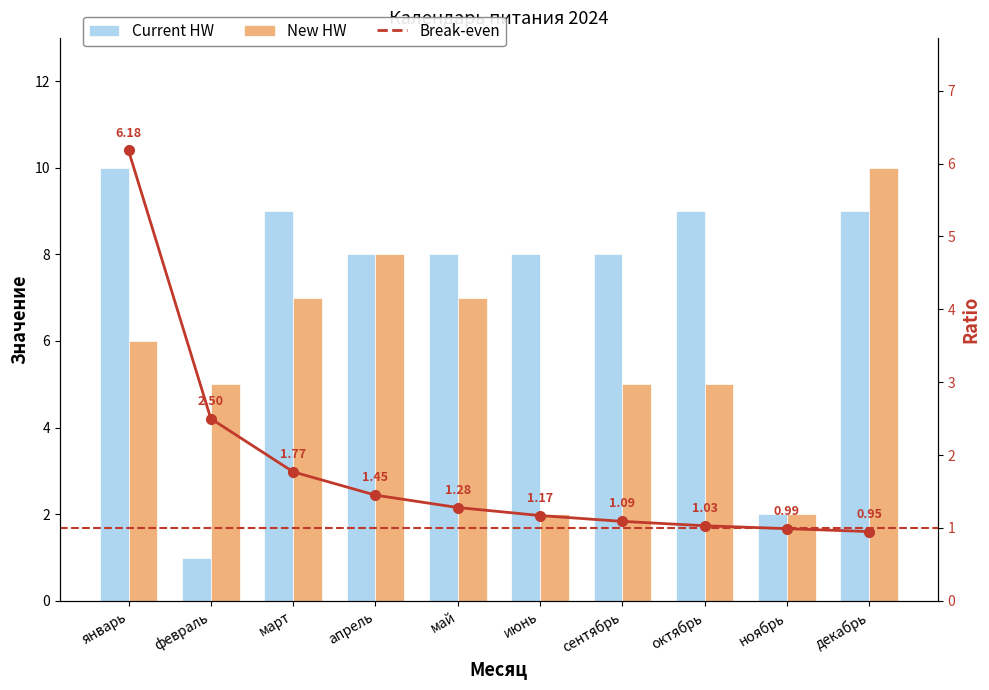

What value does the Current HW series have at декабрь?

9